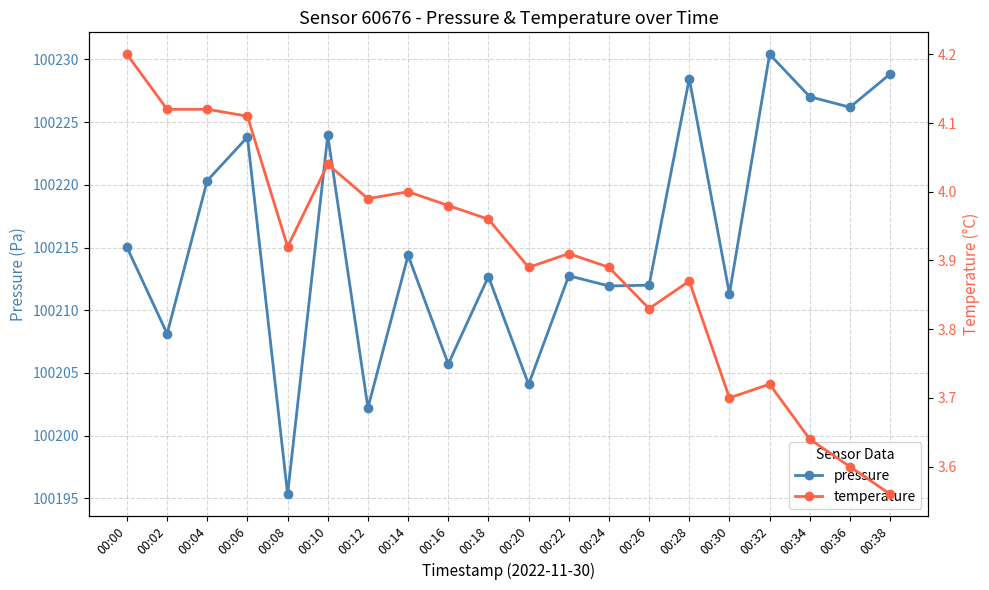

Is the value of temperature at 00:00 greater than the value of pressure at 00:32?

No